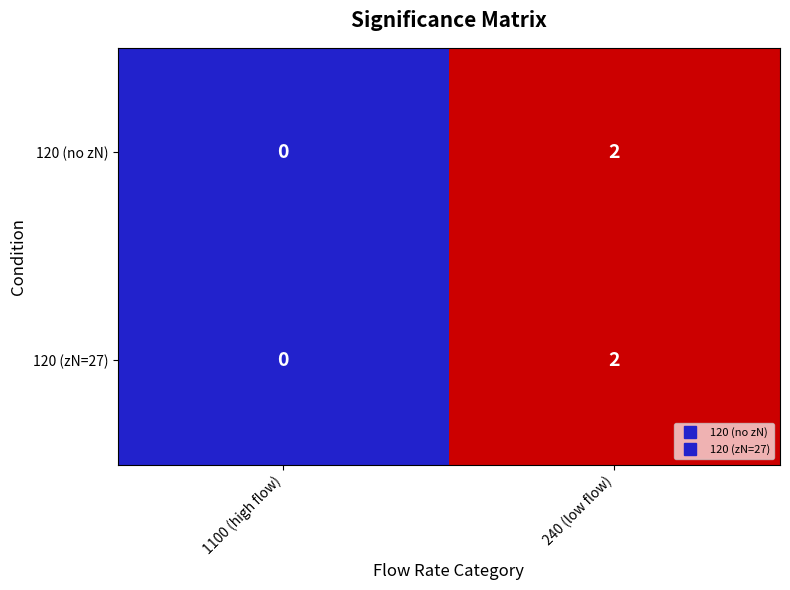

Which category has the highest value across all series?

240 (low flow)